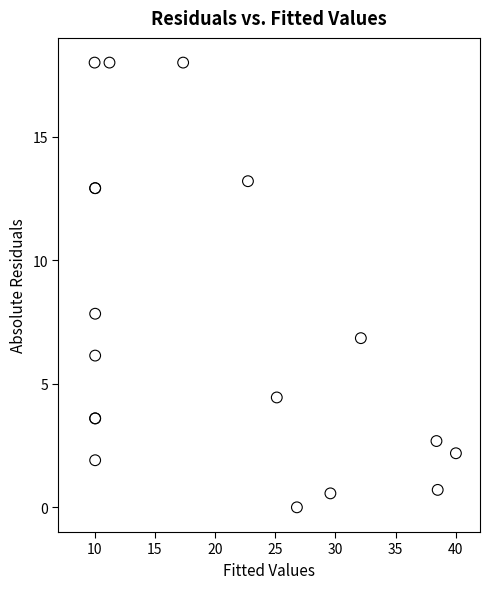

What Y value in the scatter plot is closest to 9?

7.8